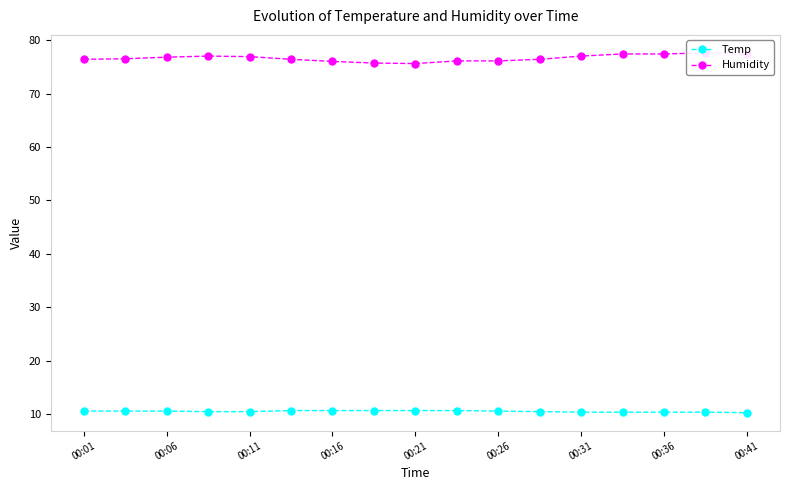

True or false: Humidity and Temp intersect in this chart.

False